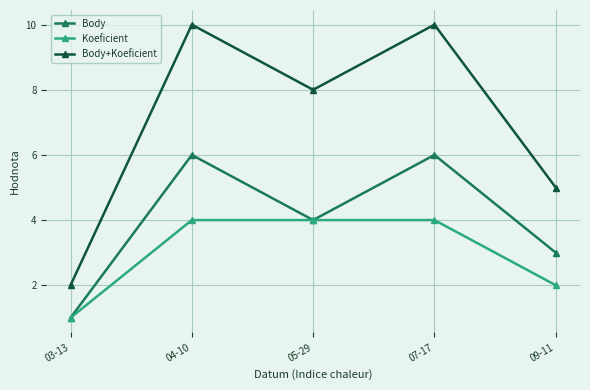

Does the chart display data point markers on the line(s)?

Yes